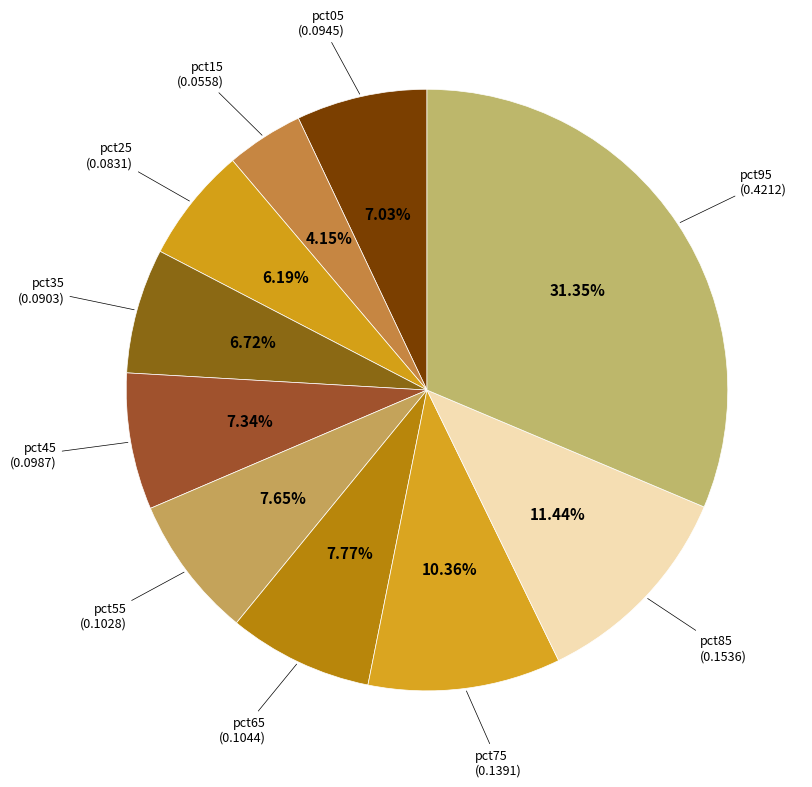

How many segments does this pie chart have?

10